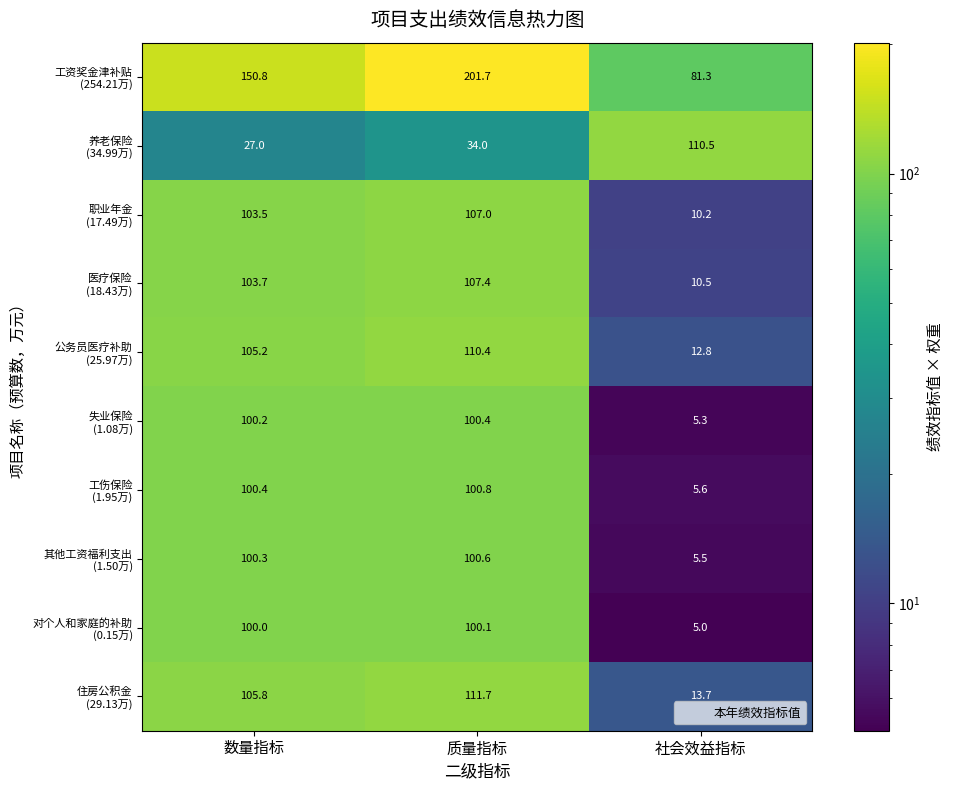

Which category has the lowest value across all series?

社会效益指标